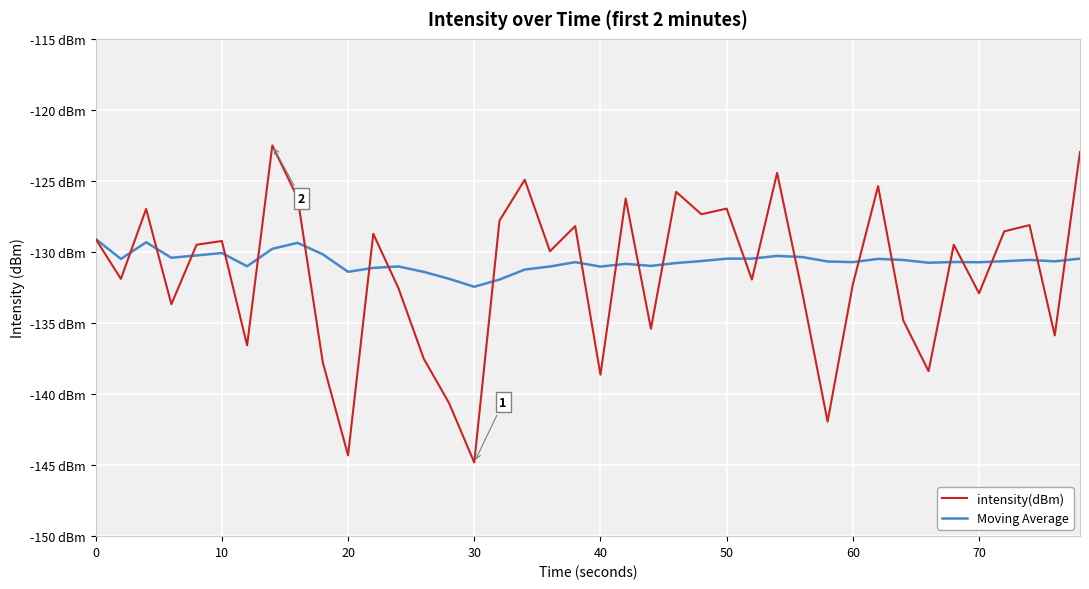

In intensity(dBm), how many points are lower than both neighbors (excluding endpoints)?

14